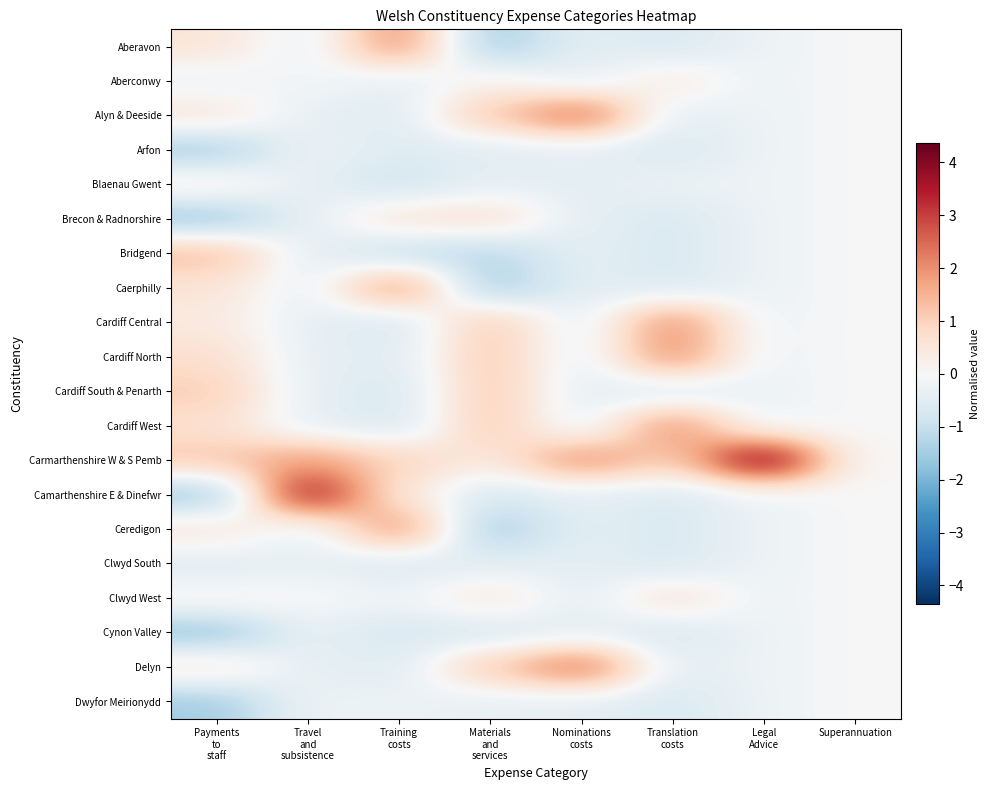

Which category has the lowest value across all series?

Payments
to
staff